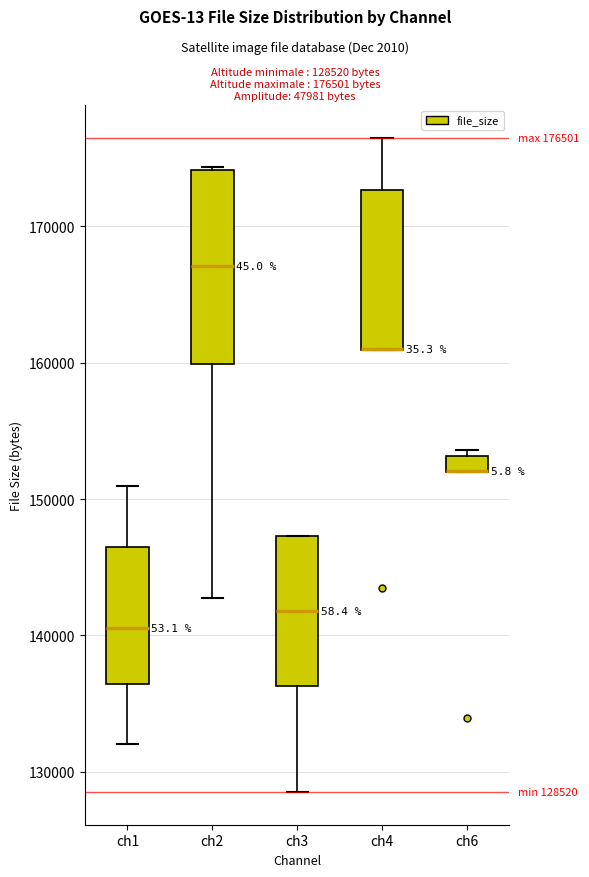

Which box is the tallest, from its lower edge to its upper edge?

ch2